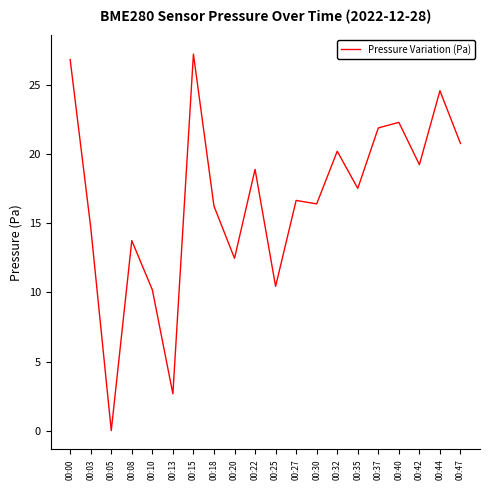

Where does the data first go above 17?

00:00